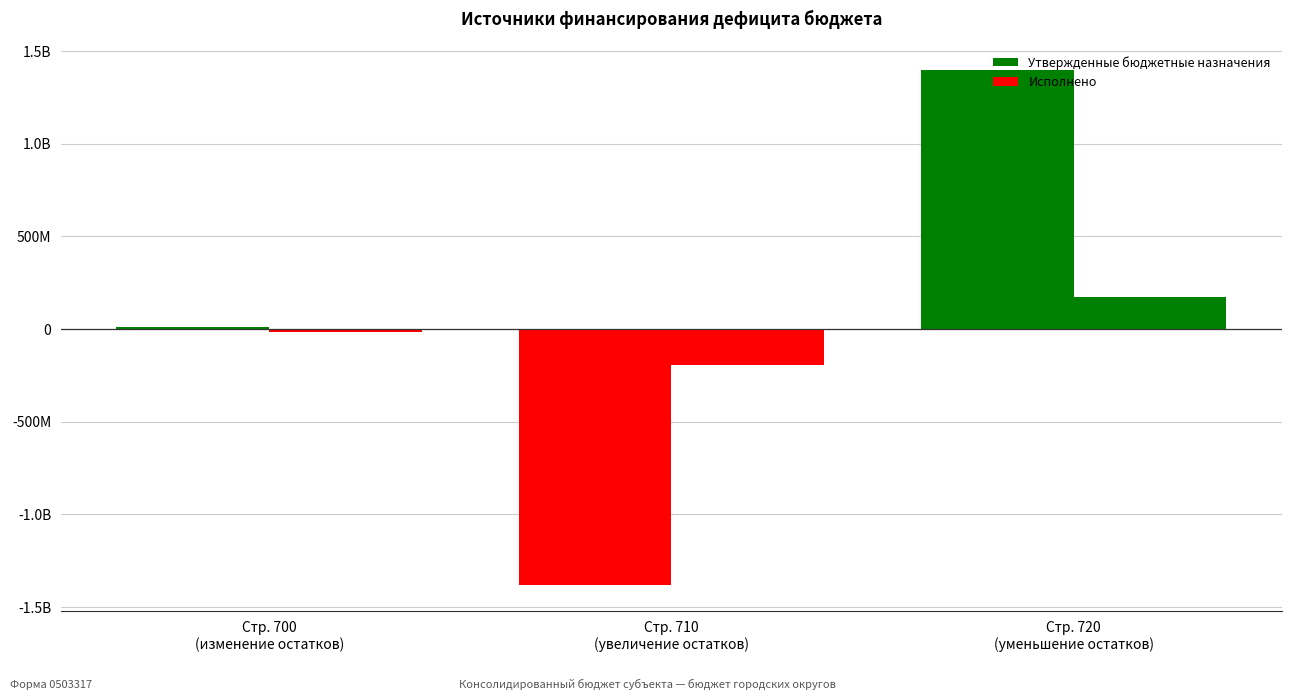

At how many categories does at least one series exceed 775678010?

1